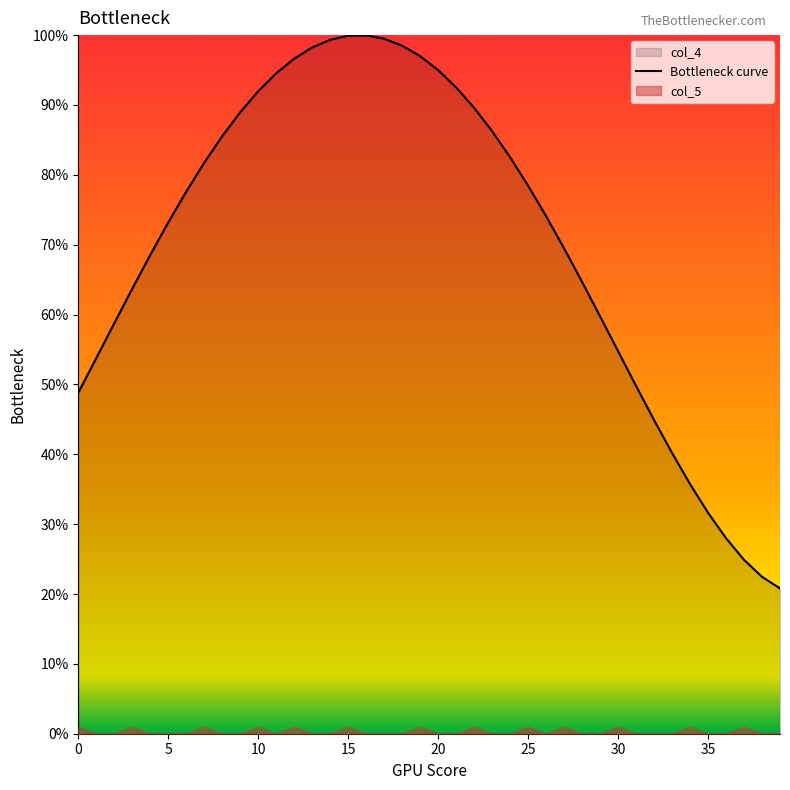

The chart shows a value of 117.9 at 9. True or false?

False